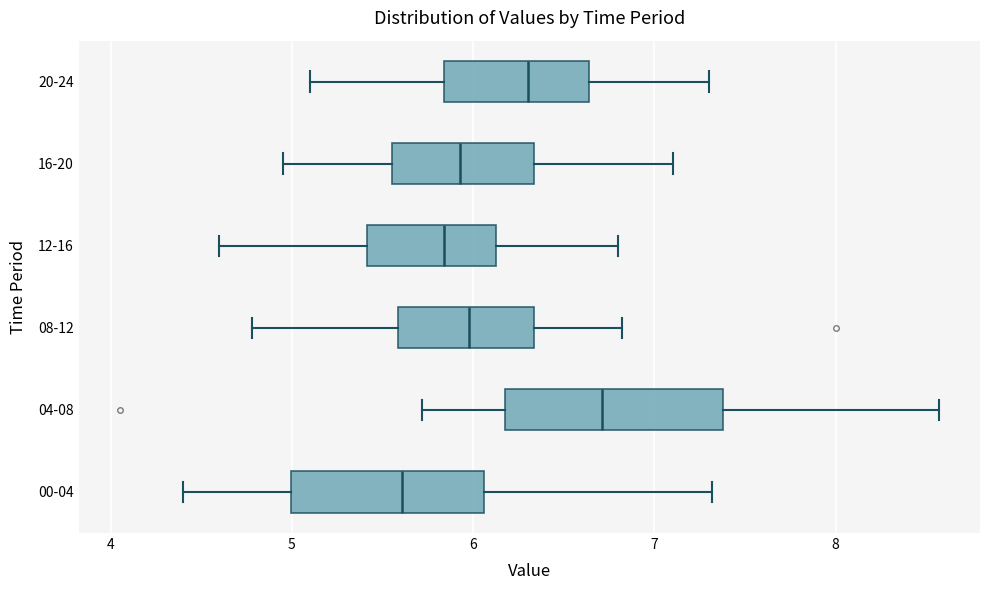

Reading bottom to top, read every box against the x-axis: the position of its median line, the range the box covers, and the ends of its whiskers. The values are not printed on the chart, so give them approximately, as read against the axis.

00-04: median 5.6, box 5.0 to 6.1, whiskers 4.4 to 7.3
04-08: median 6.7, box 6.2 to 7.4, whiskers 5.7 to 8.6
08-12: median 6.0, box 5.6 to 6.3, whiskers 4.8 to 6.8
12-16: median 5.8, box 5.4 to 6.1, whiskers 4.6 to 6.8
16-20: median 5.9, box 5.6 to 6.3, whiskers 5.0 to 7.1
20-24: median 6.3, box 5.8 to 6.6, whiskers 5.1 to 7.3